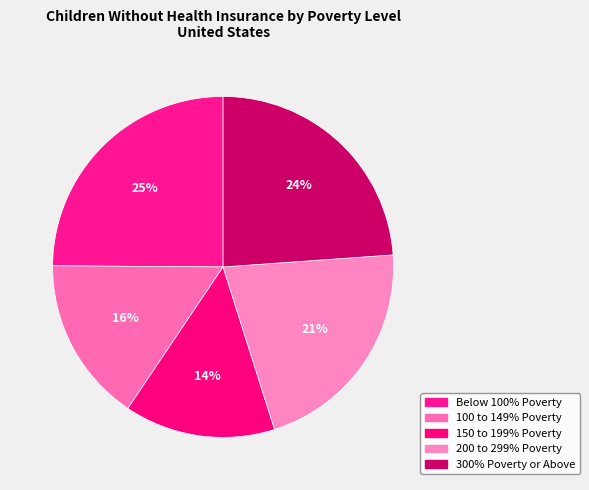

To the nearest percent, what is the average slice percentage?

20%